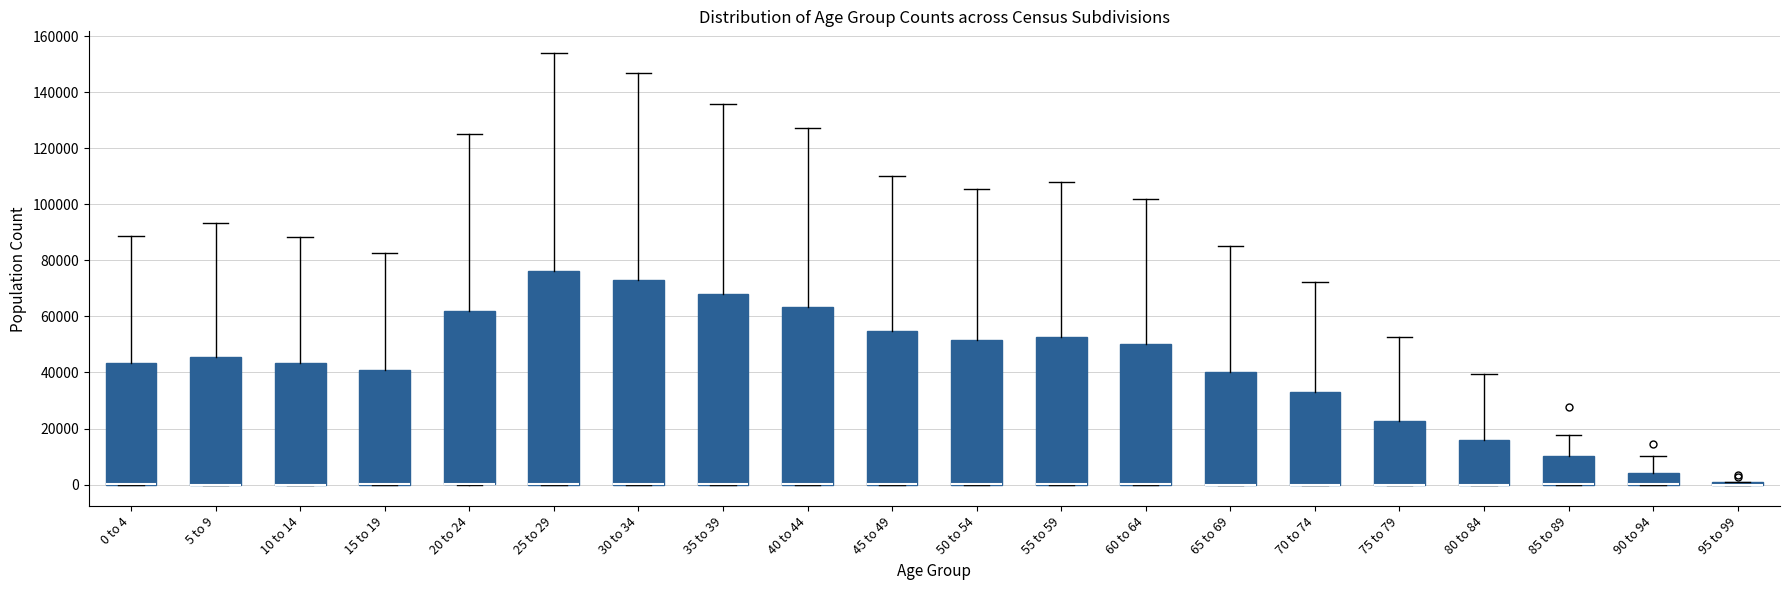

Where is the lower edge of the box for 0 to 4 on the y-axis? The values are not printed on the chart, so give them approximately, as read against the axis.

0